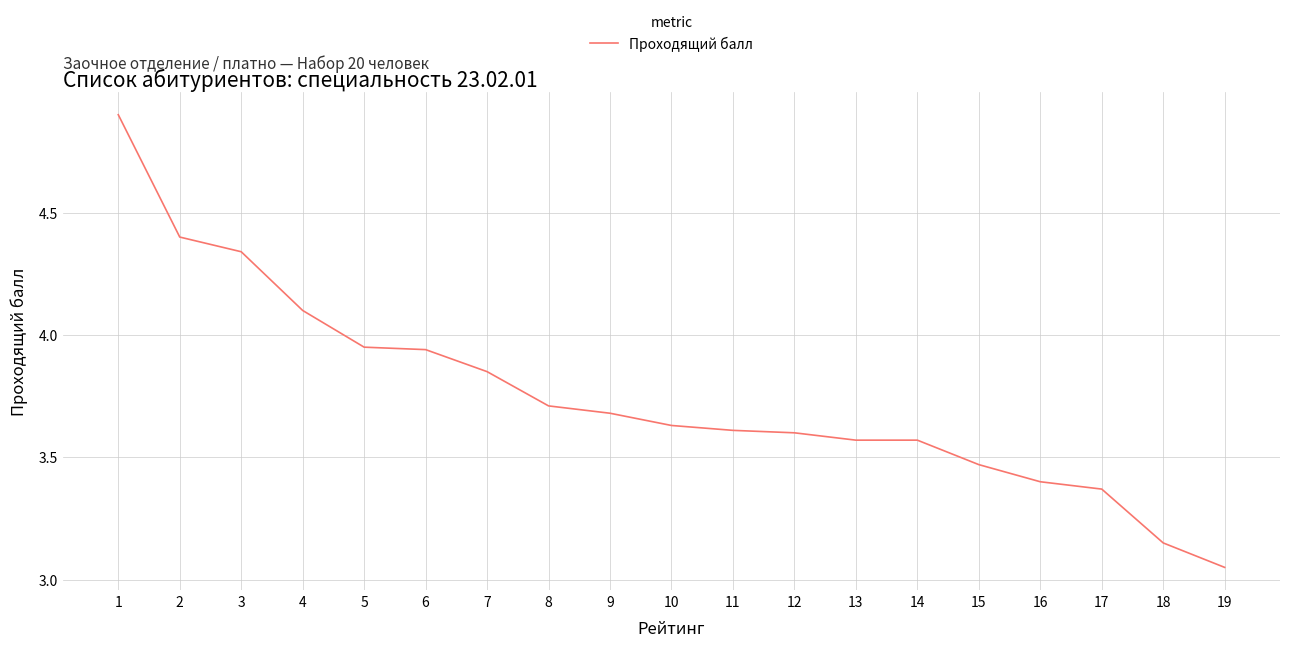

What is the difference between the values at 9 and 1?

1.2